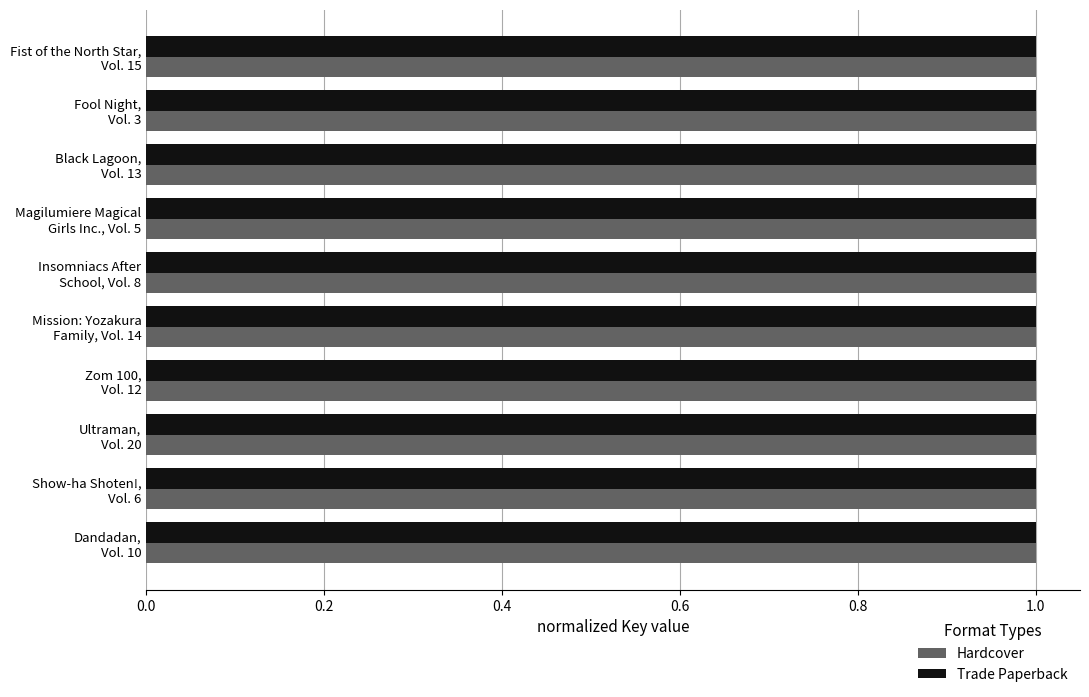

At how many categories does at least one series exceed 0?

10